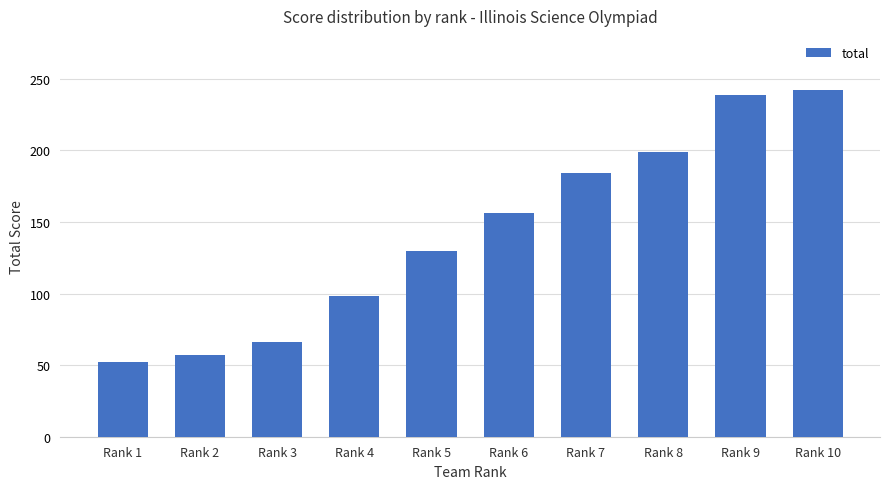

What is the maximum value shown in the chart?

242